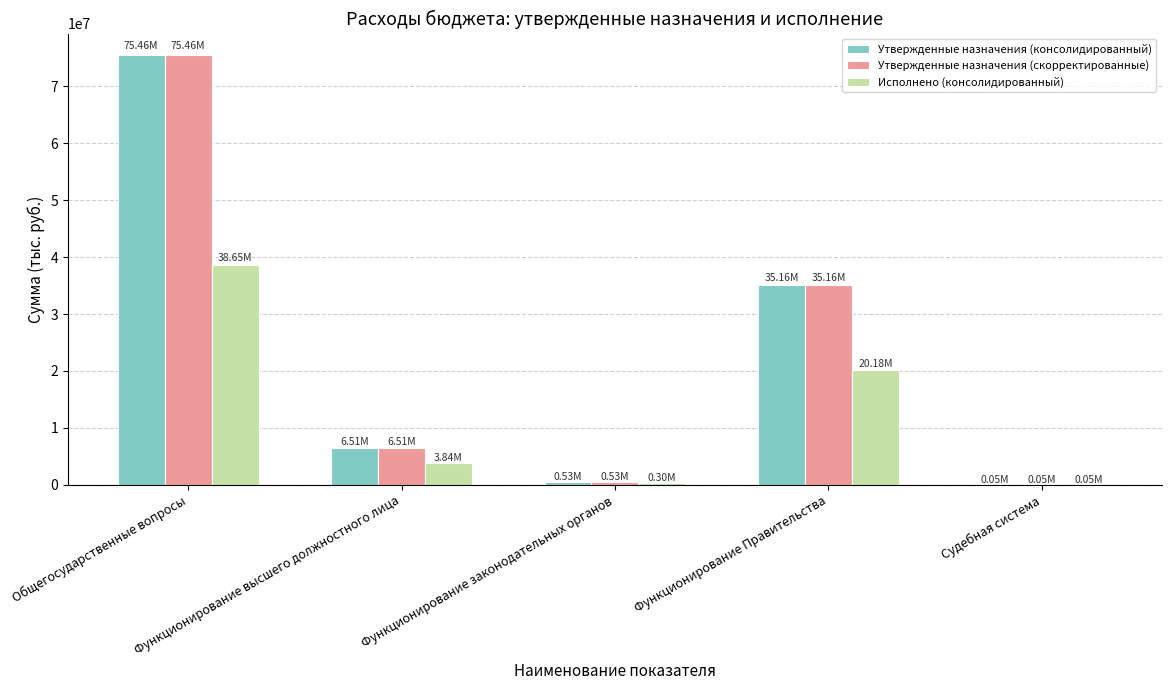

What are all the series names shown in the legend?

Утвержденные назначения (консолидированный), Утвержденные назначения (скорректированные), Исполнено (консолидированный)